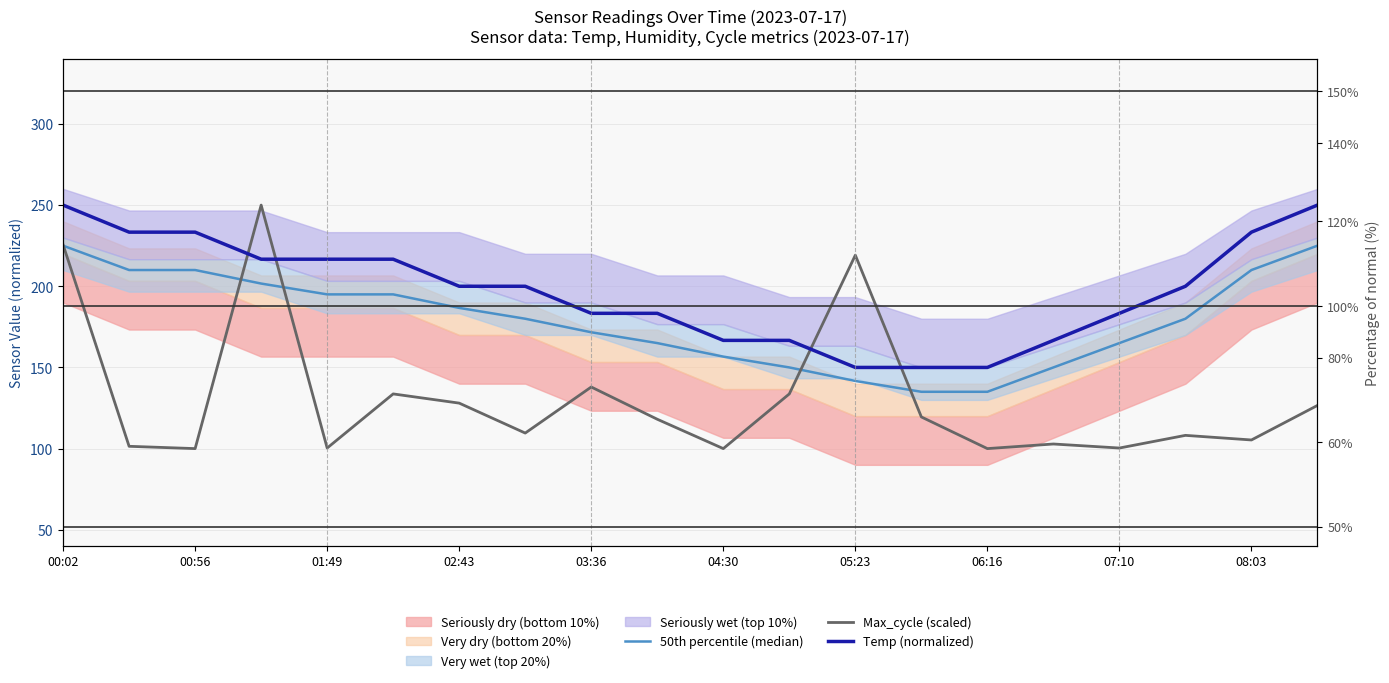

The value of 50th percentile (median) at 04:30 is 156.7. True or false?

True